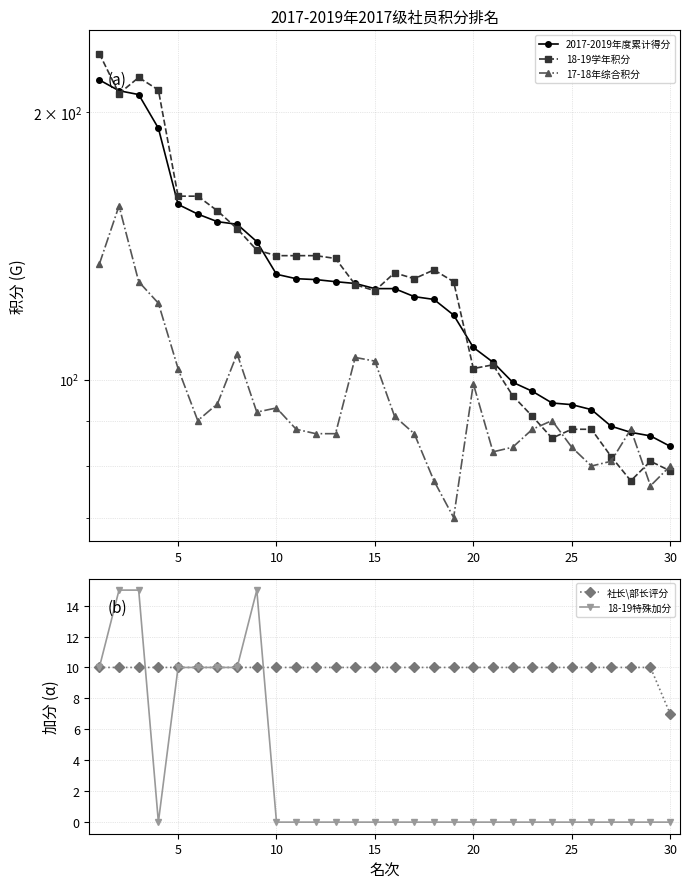

How many interior local valleys does the 17-18年综合积分 series have?

6